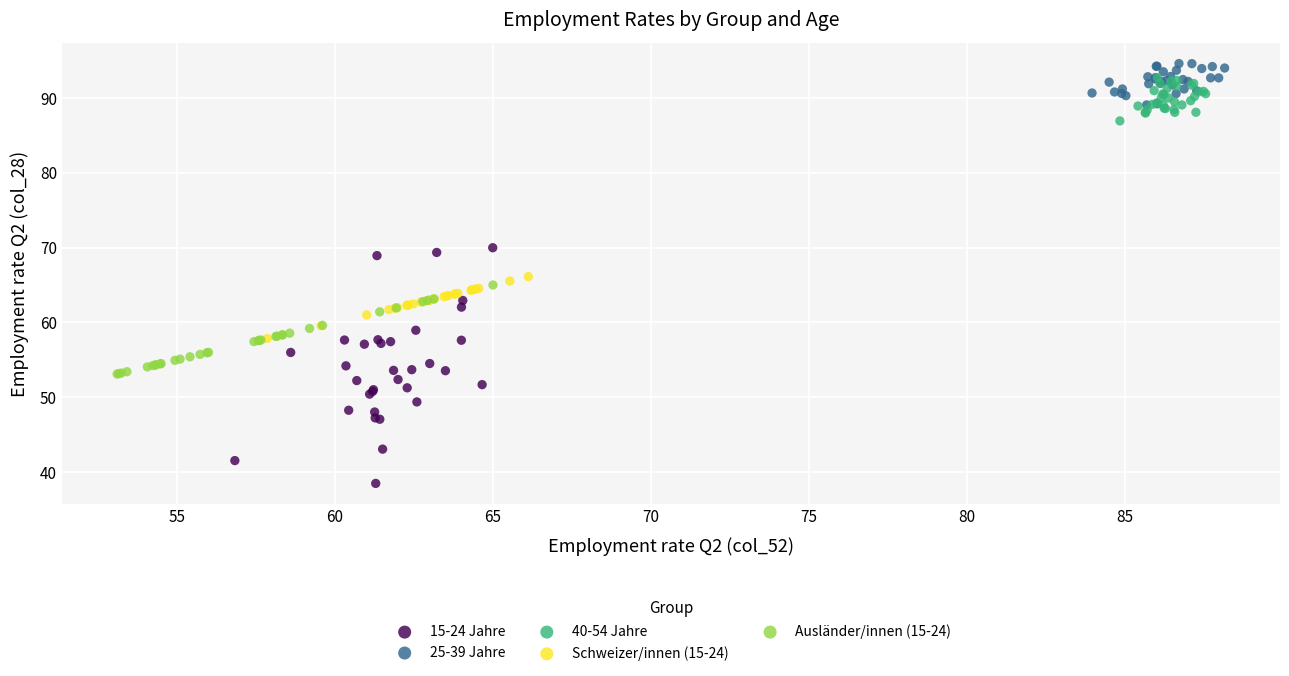

Which series has the largest Y range (max minus min)?

15-24 Jahre